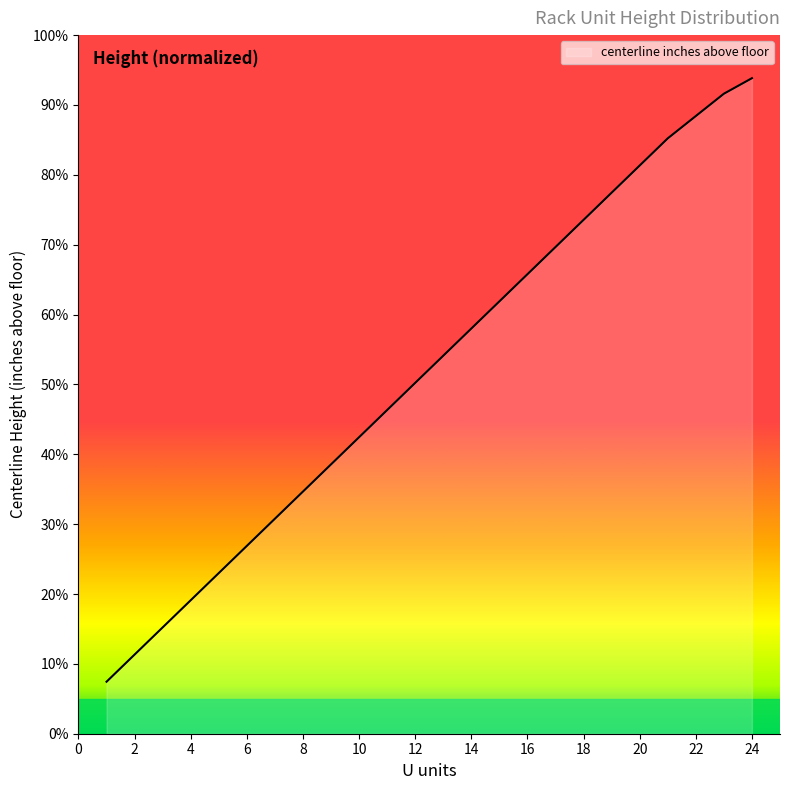

What is the smallest value displayed?

7.4